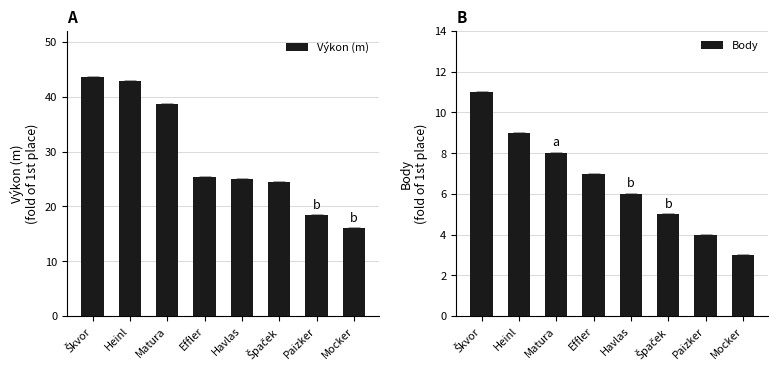

Is the value of Výkon (m) at Heinl greater than the value of Body at Heinl?

Yes